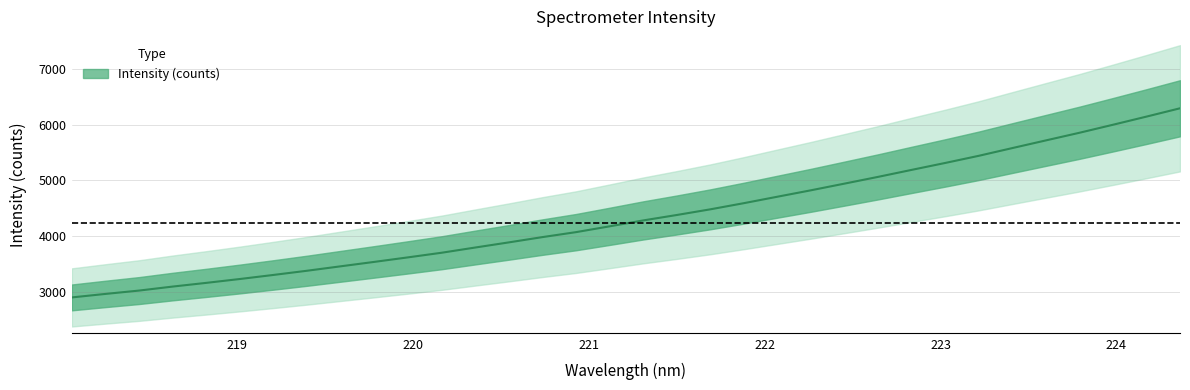

At which category does the chart reach its peak across all series?

224.3616